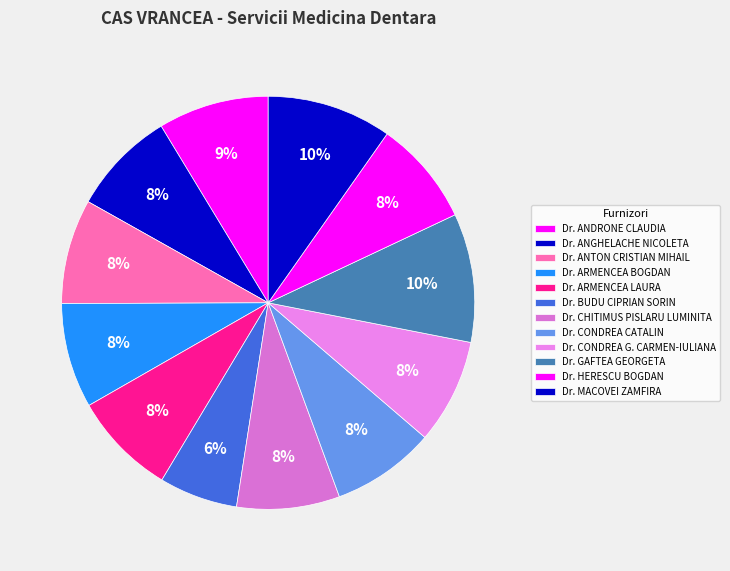

Which category has the biggest portion of the pie?

Dr. GAFTEA GEORGETA